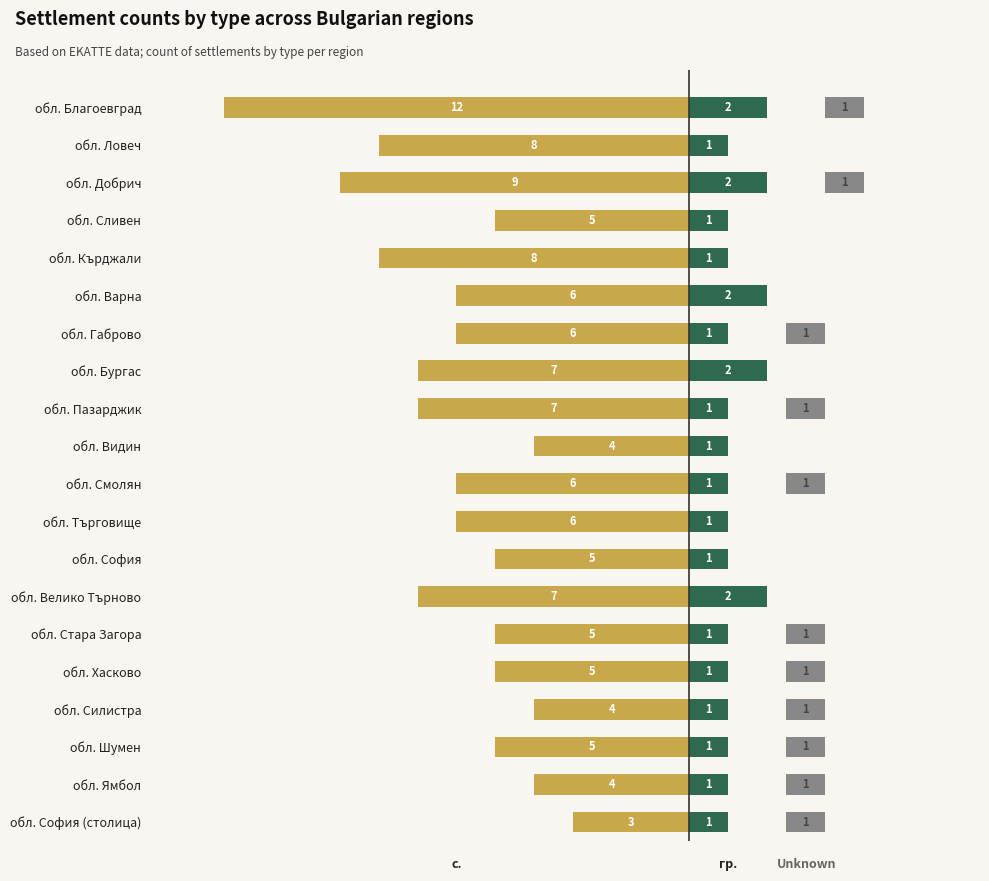

Where is гр. nearest to the value 1?

обл. Ловеч